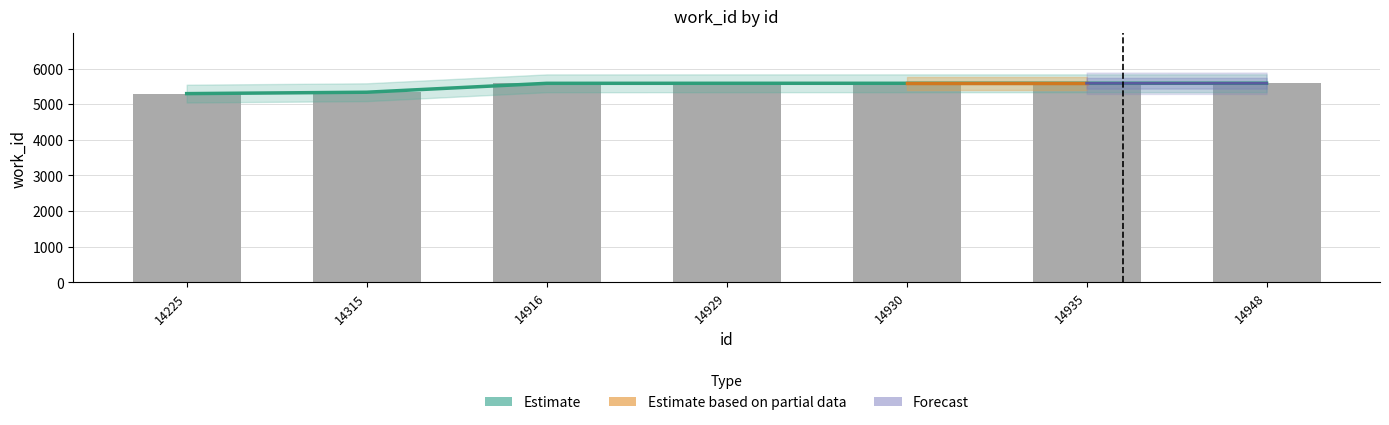

What is the difference between the second highest and second lowest values?

251